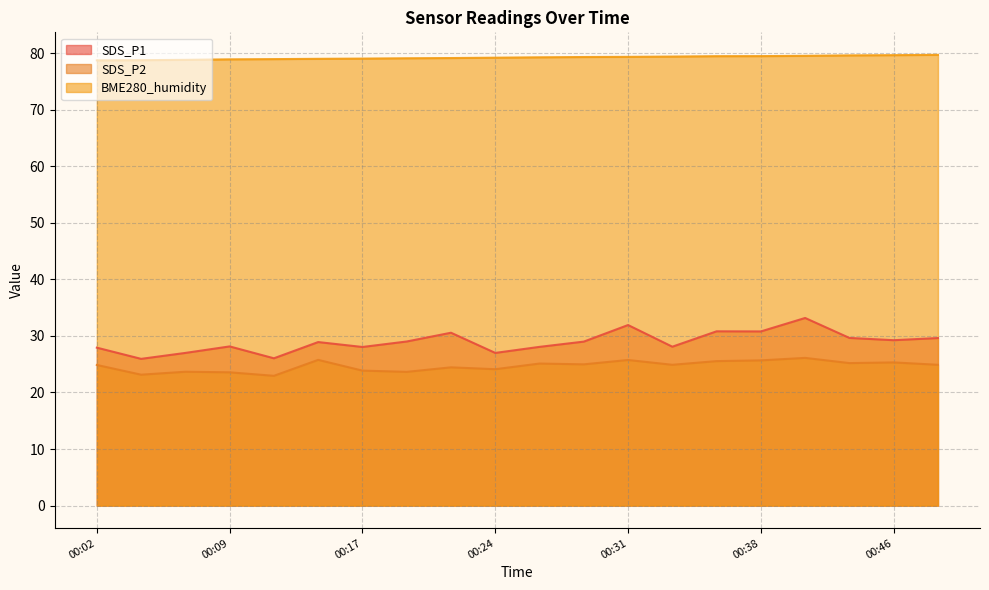

Does the chart have visible grid lines?

Yes